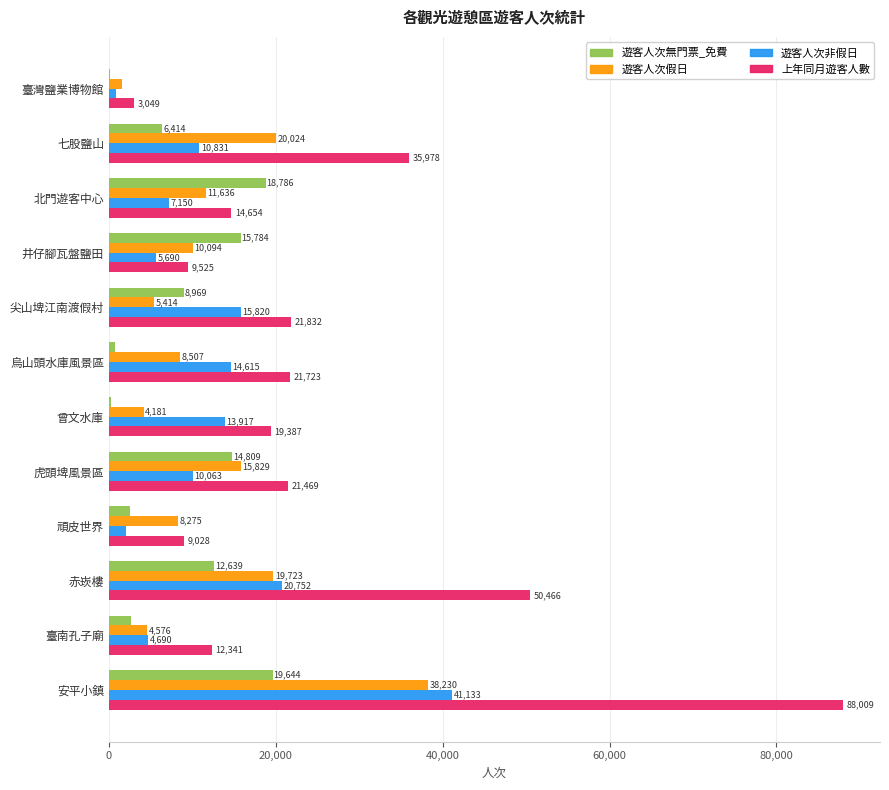

What are all the series names shown in the legend?

遊客人次無門票_免費, 遊客人次假日, 遊客人次非假日, 上年同月遊客人數